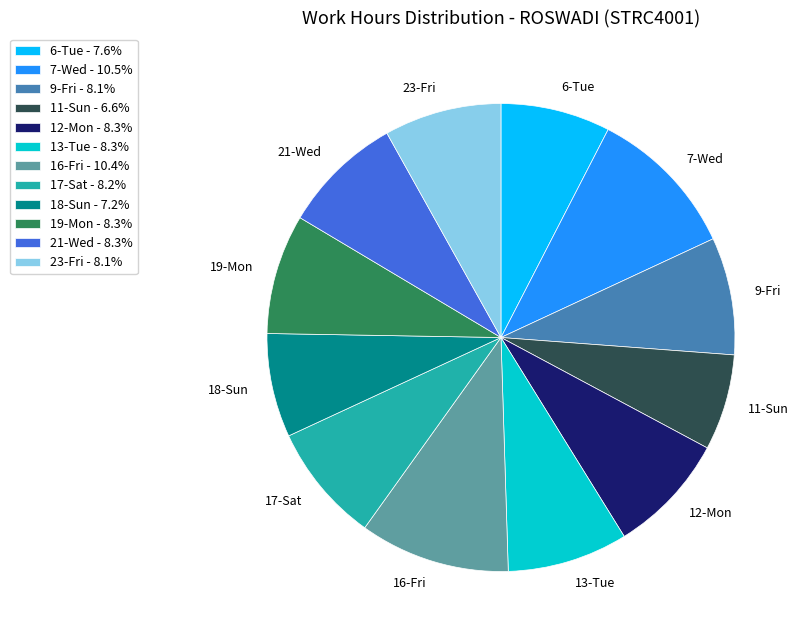

Count the number of slices in the pie.

12